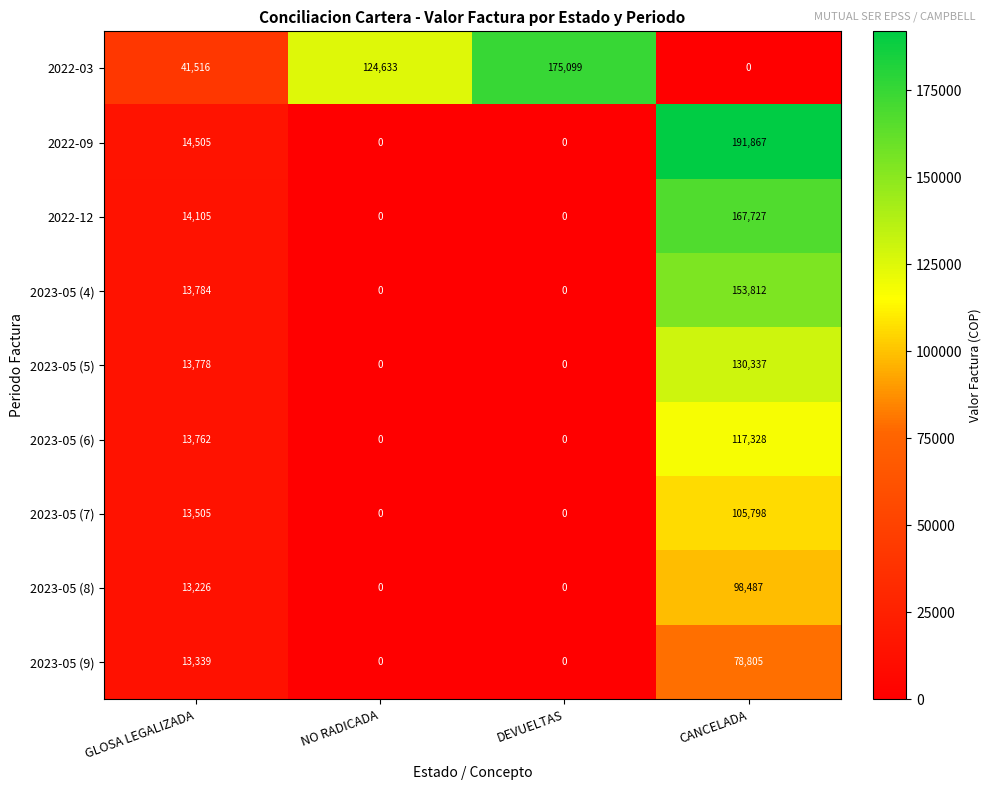

How many 2023-05 (6) values are between 0 and 117328?

4